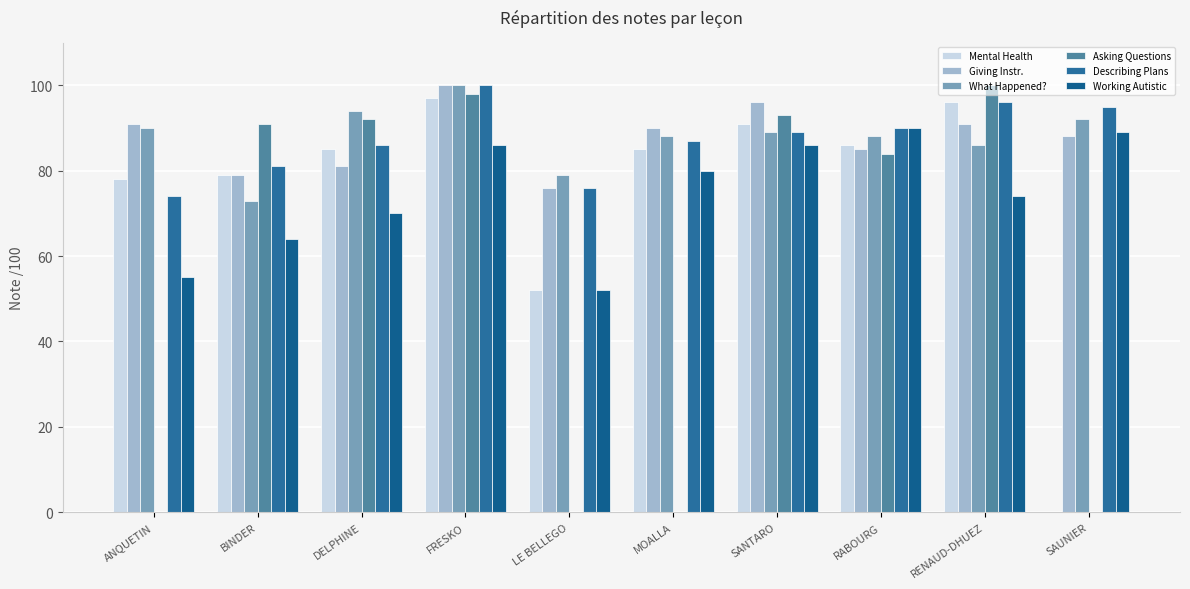

Which has a higher value, LE BELLEGO or SANTARO?

SANTARO